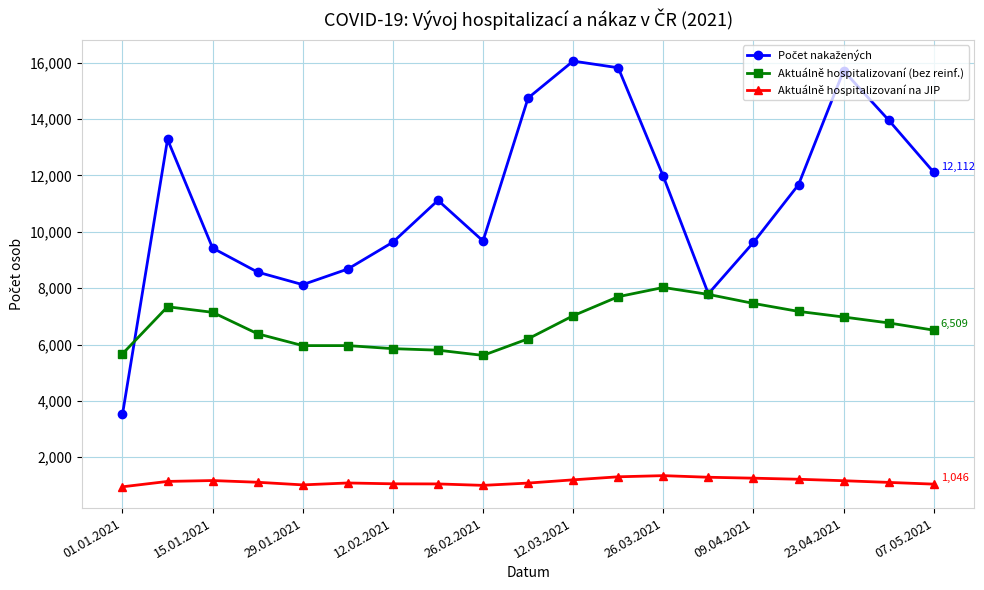

True or false: Aktuálně hospitalizovaní (bez reinf.) and Aktuálně hospitalizovaní na JIP intersect in this chart.

False